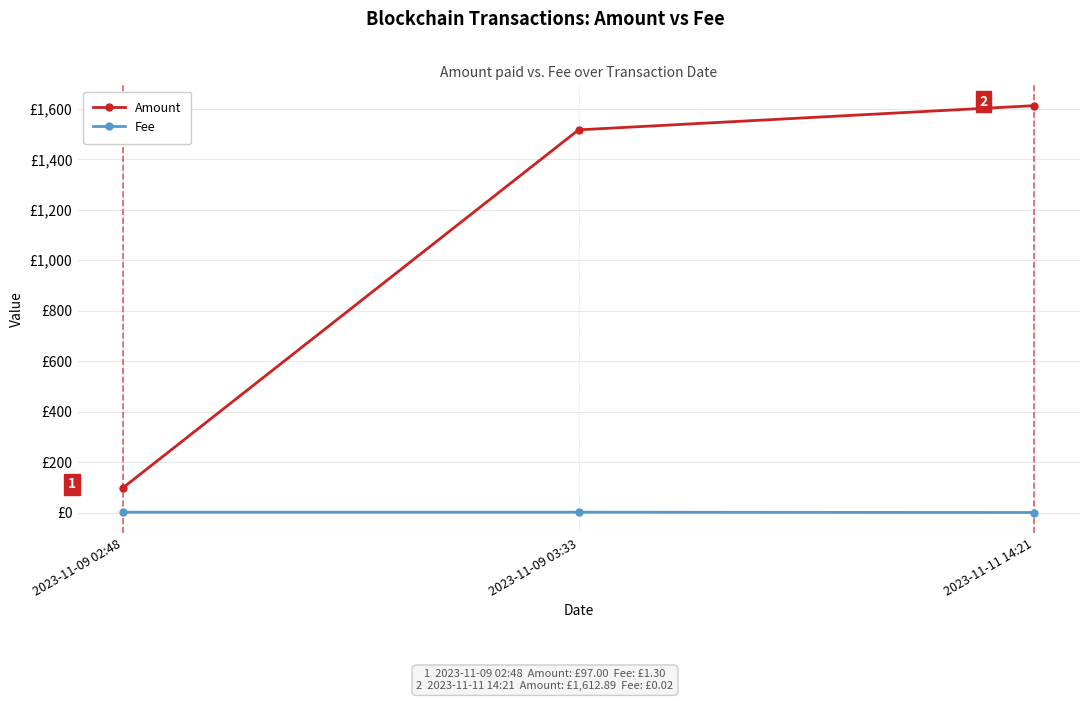

Which series has the largest total across all categories?

Amount